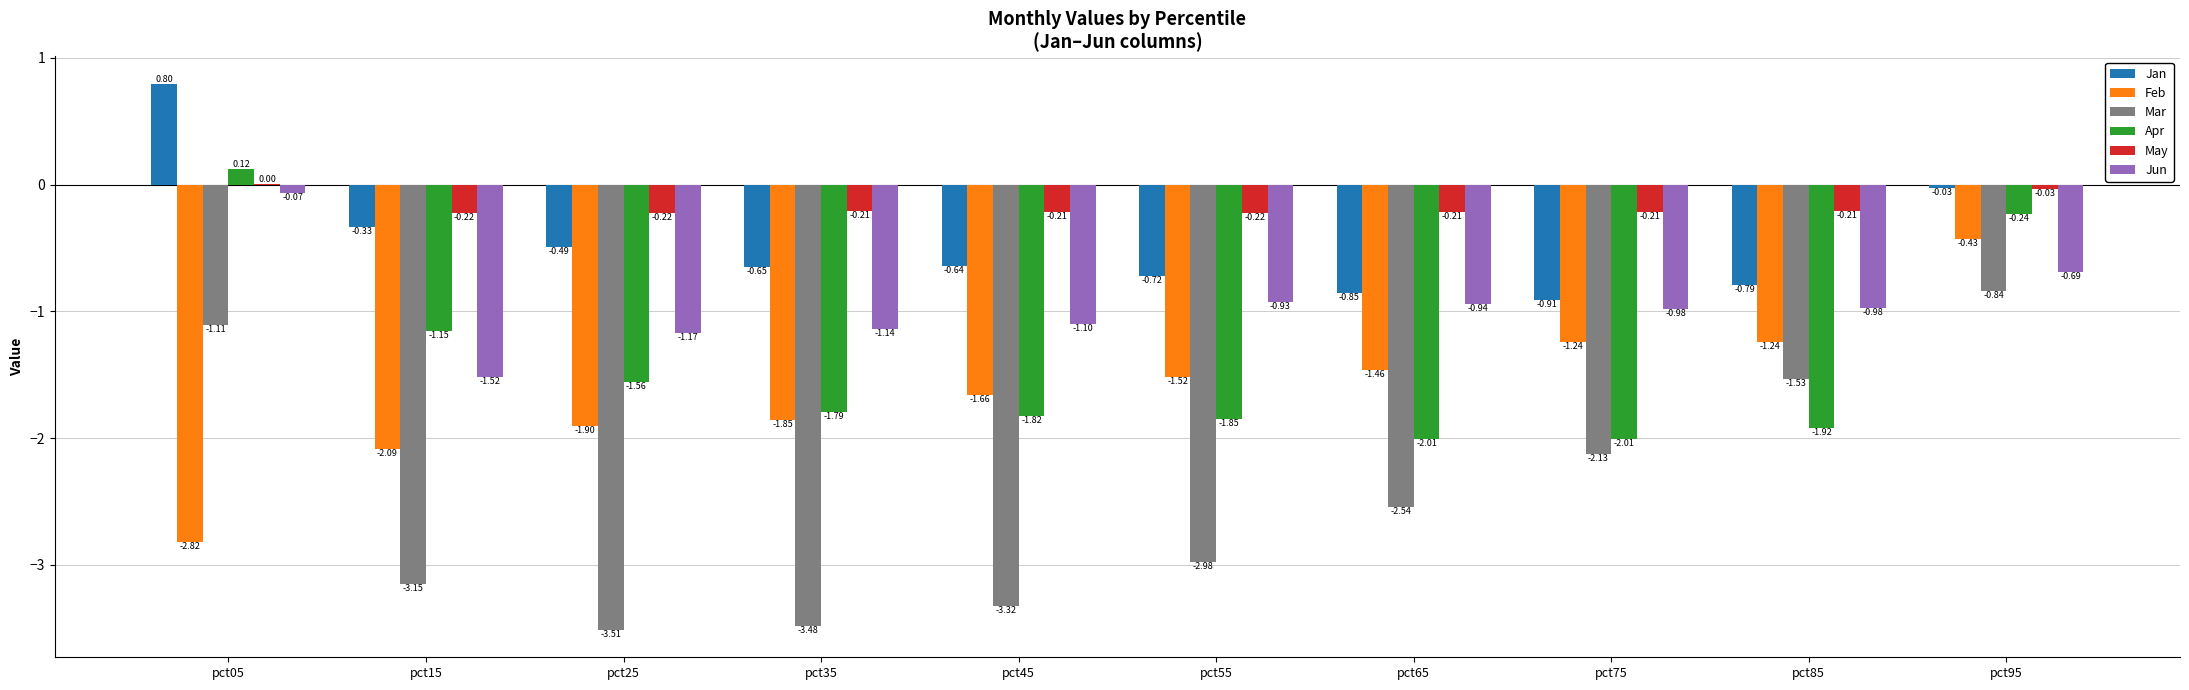

At which label is Jun closest to 0?

pct05